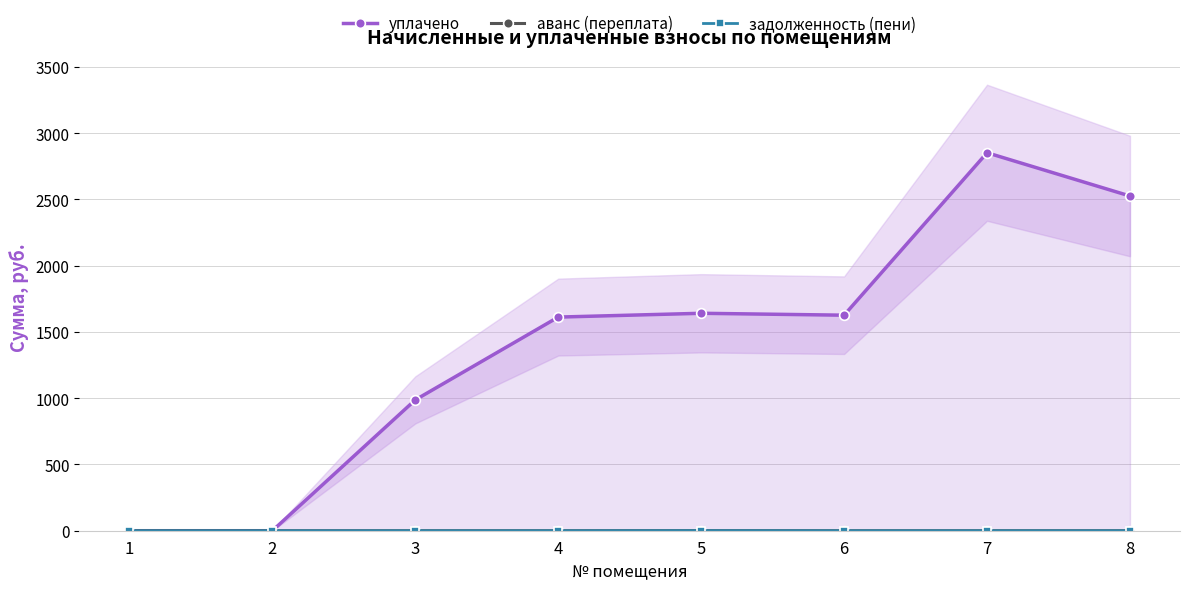

True or false: задолженность (пени) has more than 1 interior local peaks.

False